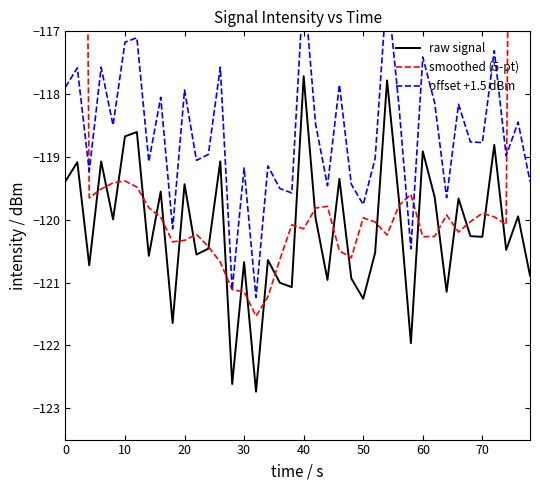

What is the total value across all series at 60?

-355.2